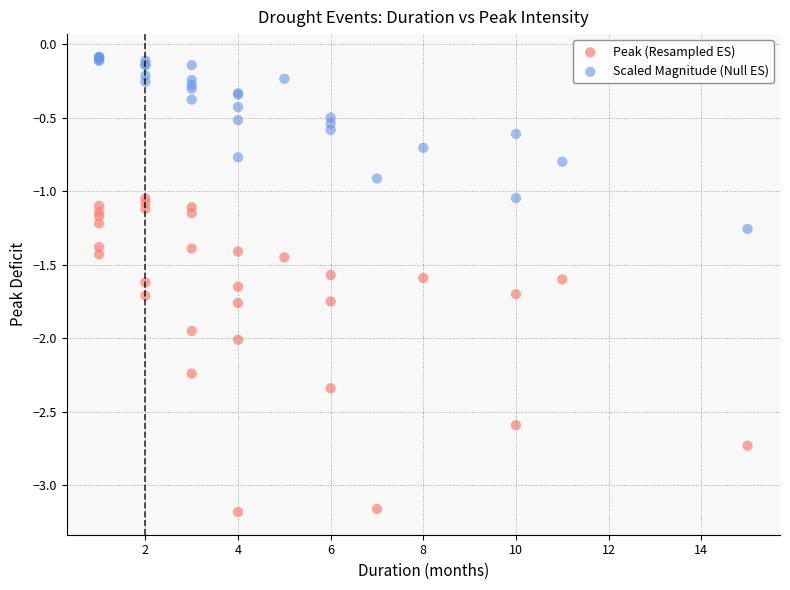

Which series has the widest spread of Y values?

Peak (Resampled ES)